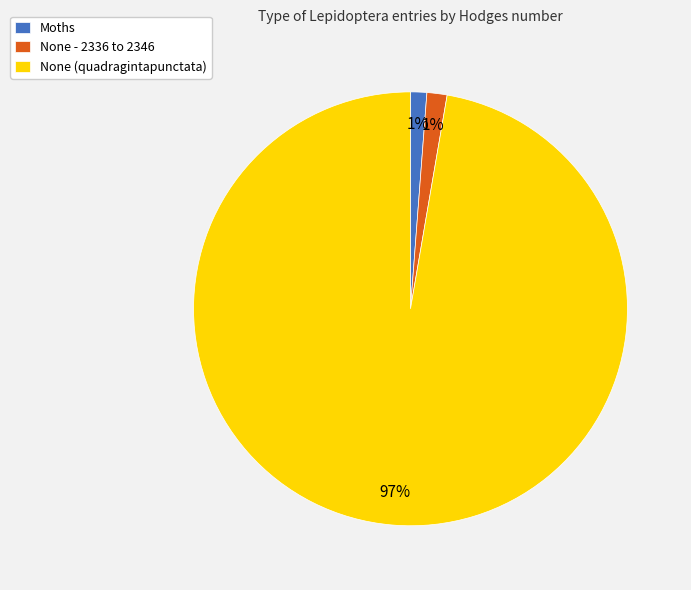

To the nearest percent, what is the combined percentage of None - 2336 to 2346 and None (quadragintapunctata)?

99%